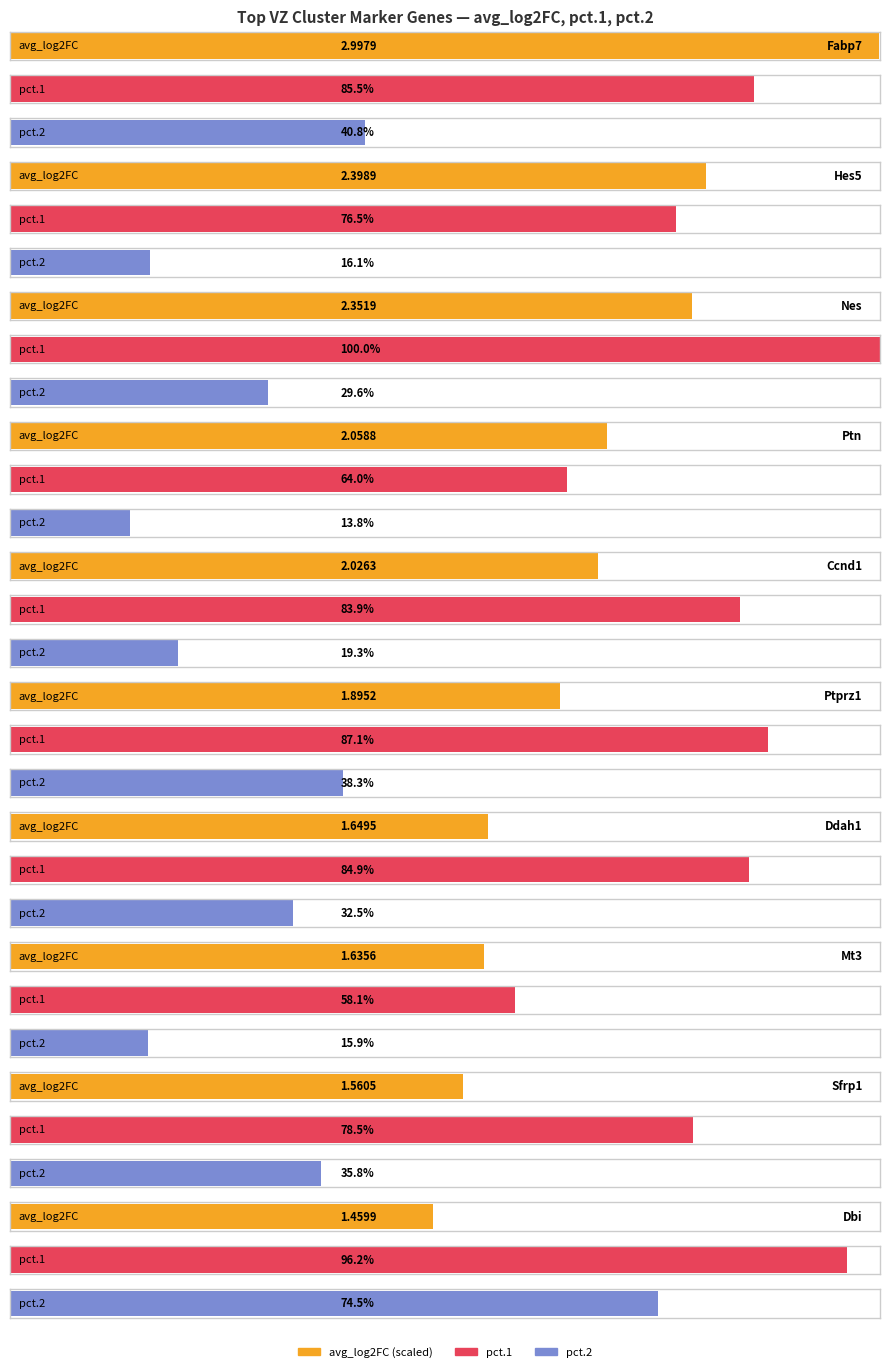

Between Hes5 and Ddah1, which is larger?

Hes5